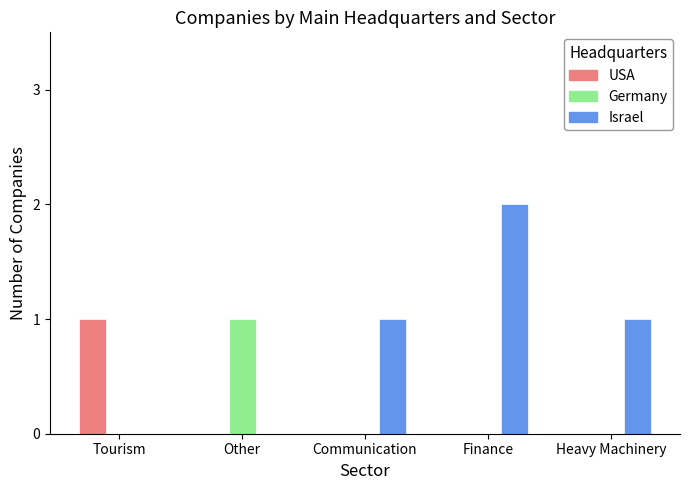

What is the difference between the USA values at Finance and Tourism?

1